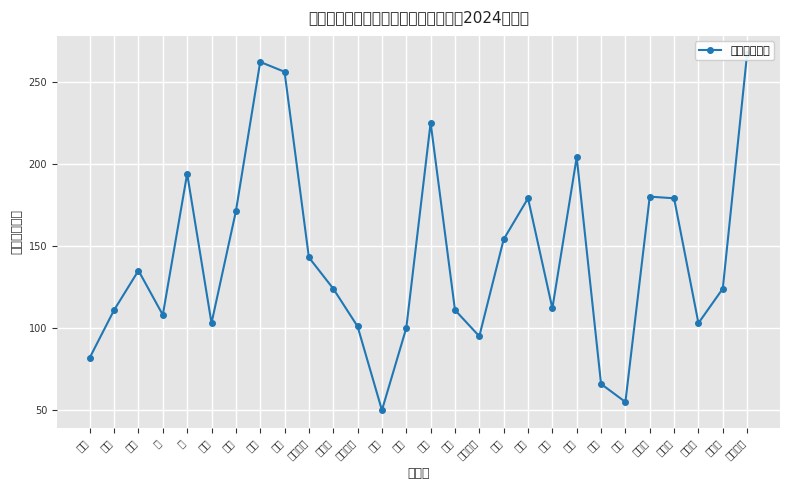

What is the value of the 8th point from the left?

262